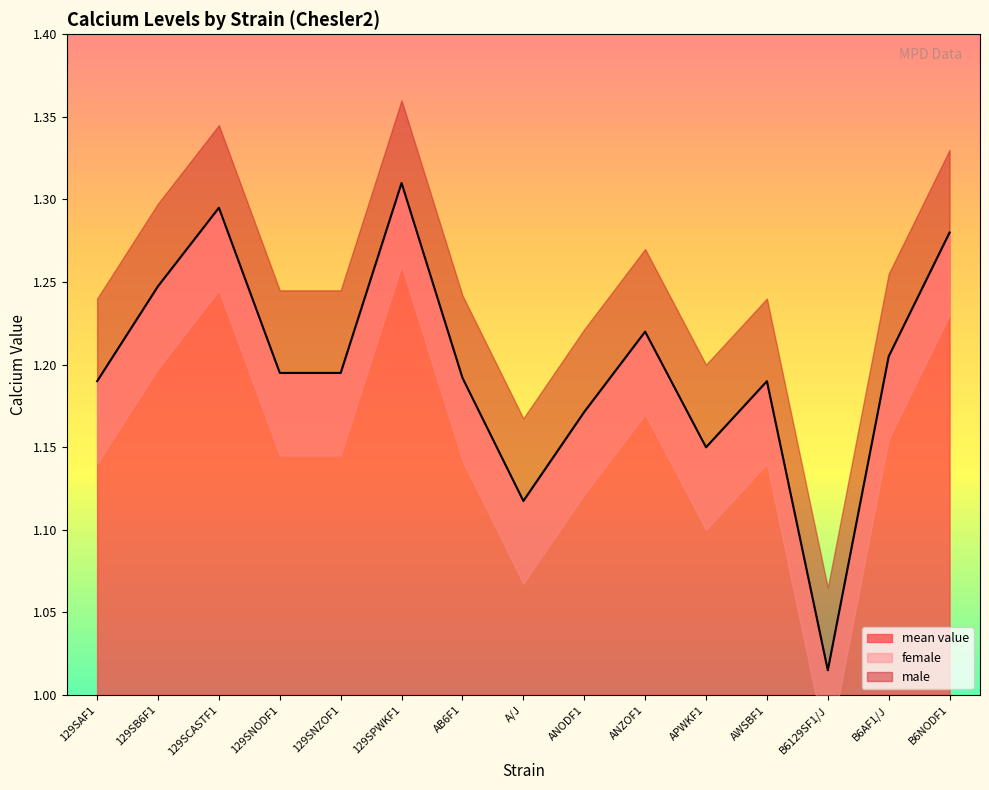

The mean value series shows 0.6 at 129SAF1. True or false?

False